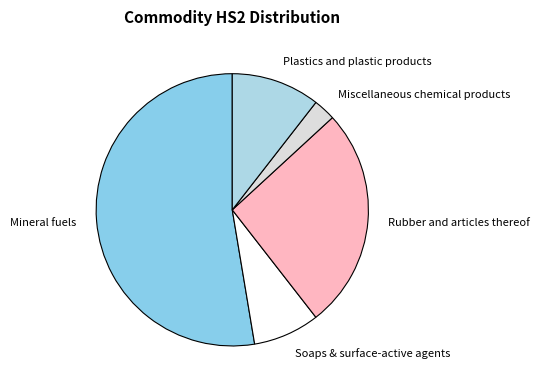

Rank the categories by value from lowest to highest.

Miscellaneous chemical products, Soaps & surface-active agents, Plastics and plastic products, Rubber and articles thereof, Mineral fuels